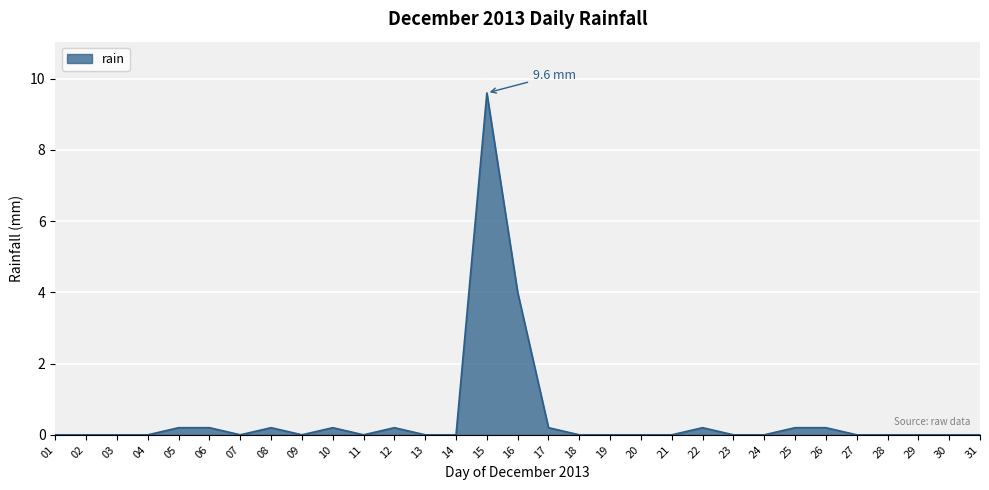

What is the difference between the maximum and minimum values?

9.6